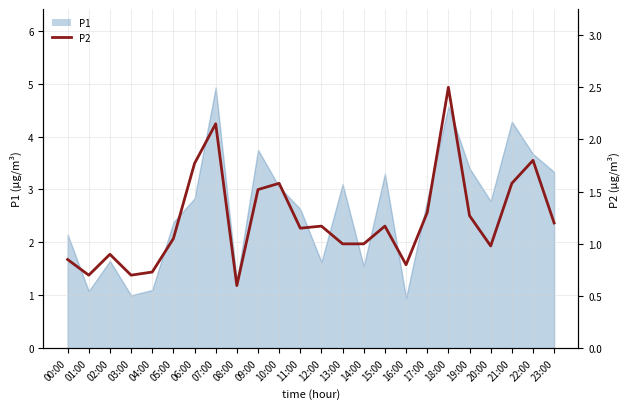

At which category does the chart reach its minimum across all series?

08:00